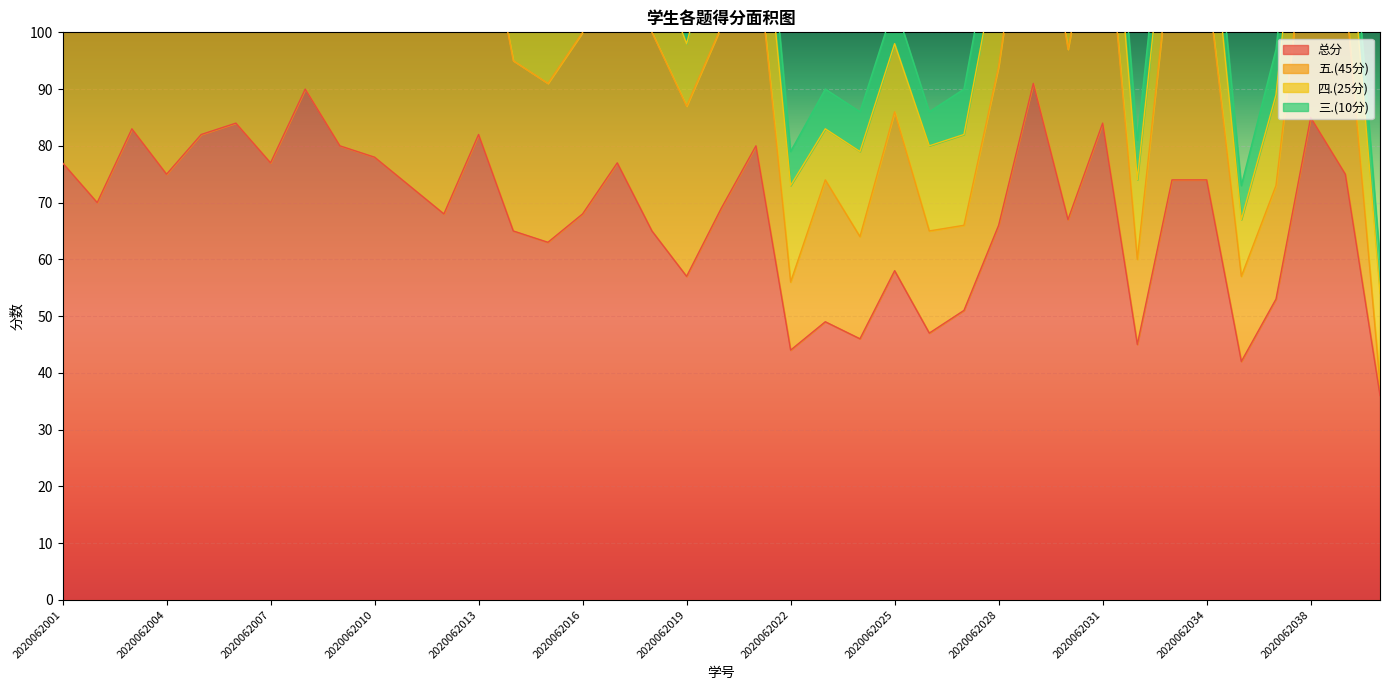

What is the difference between the second highest and minimum values in the 总分 series?

54